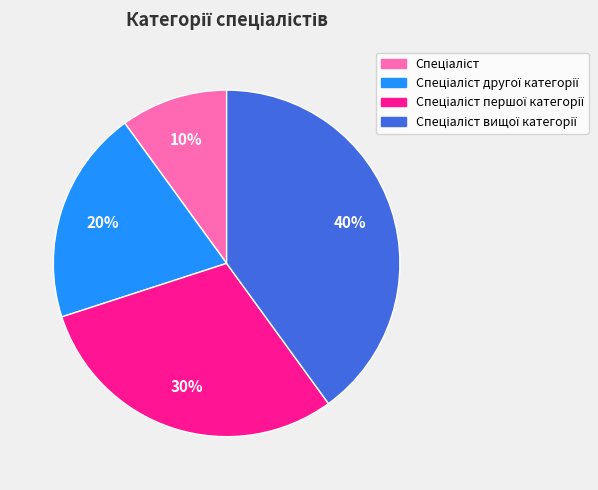

Is there a majority slice in this chart?

No